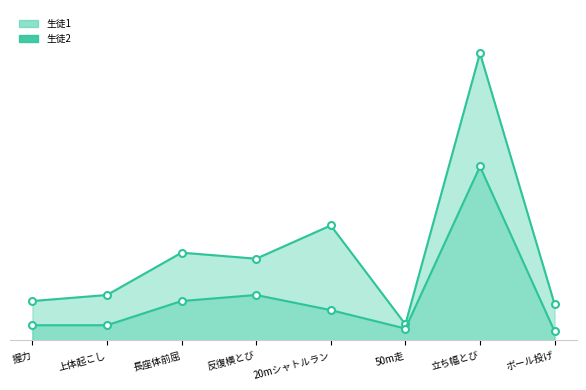

The value of 生徒2_line at 上体起こし is 13.4. True or false?

False